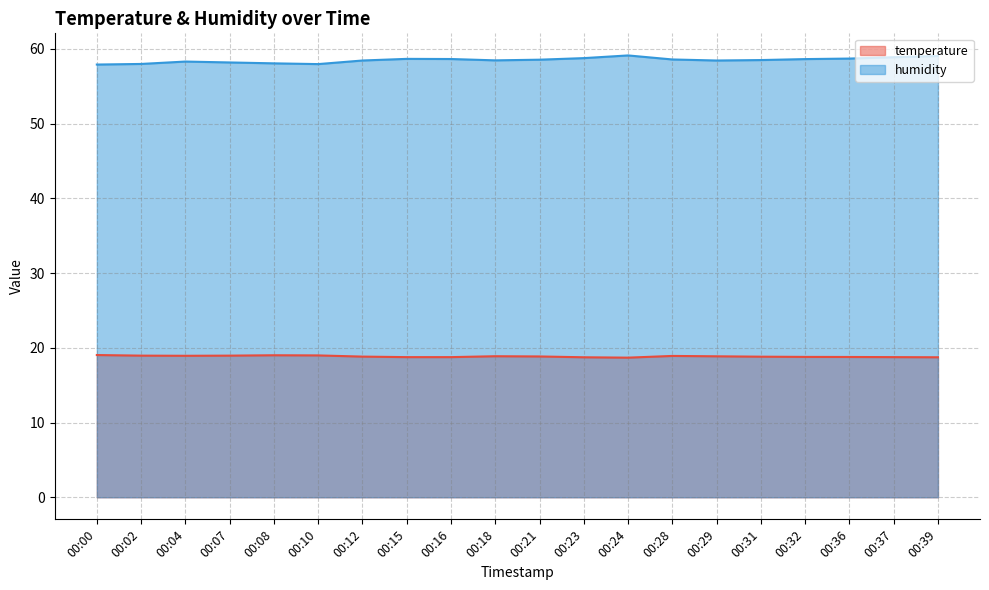

What are all the series names shown in the legend?

temperature, humidity